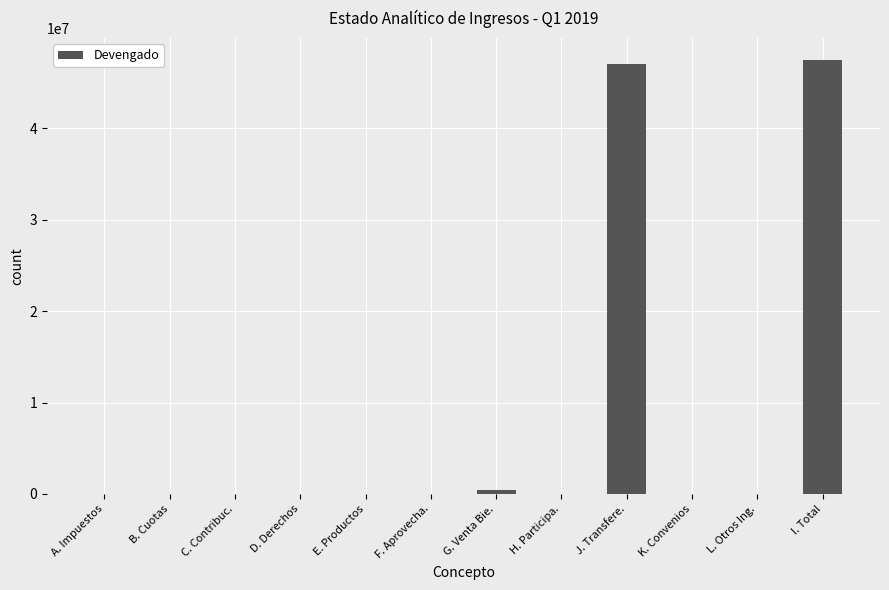

How many series are shown in this chart?

1